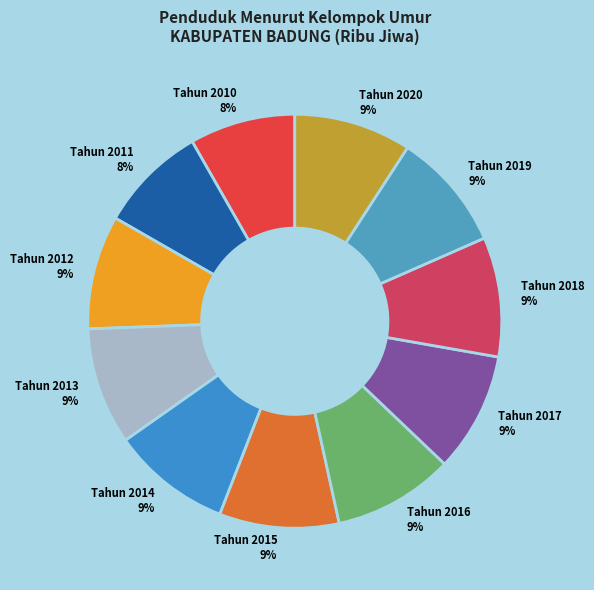

To the nearest percent, what is the difference between the Tahun 2011 and Tahun 2014 slice percentages?

1%